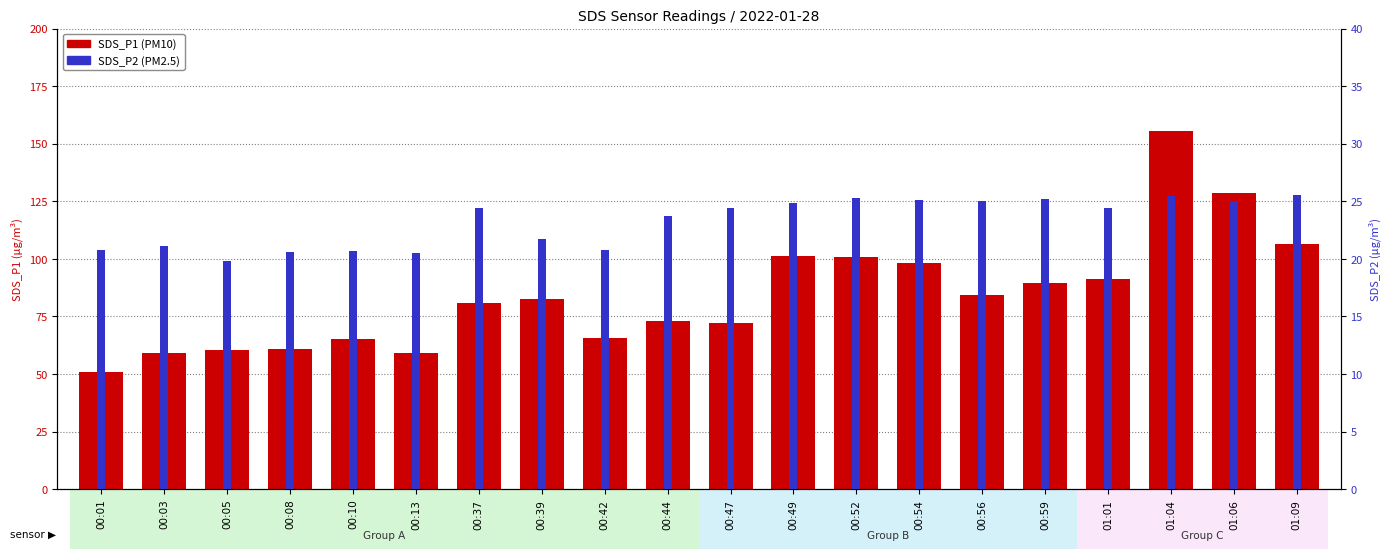

What is the label of the 18th bar from the left?

01:04